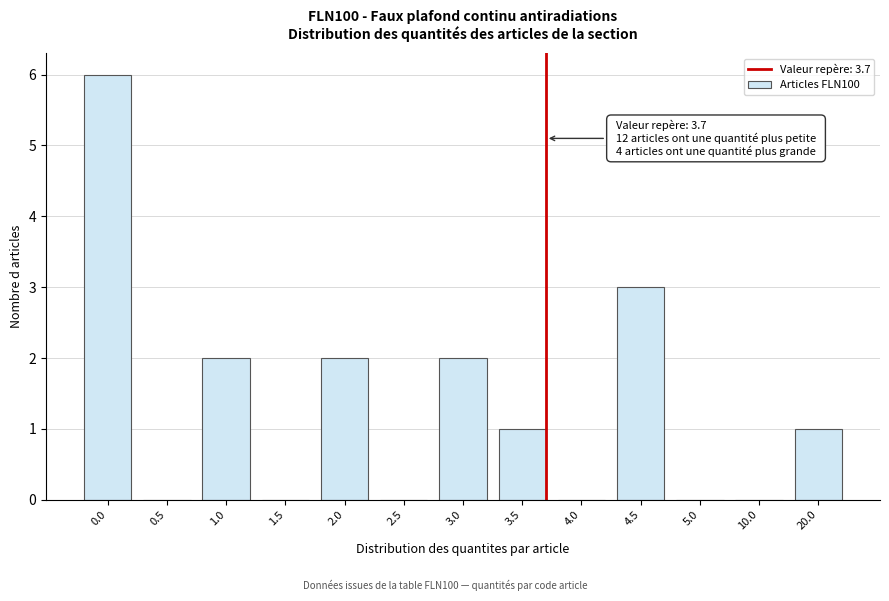

Reading right to left, list all the values displayed in this chart.

20.0=1	10.0=0	5.0=0	4.5=3	4.0=0	3.5=1	3.0=2	2.5=0	2.0=2	1.5=0	1.0=2	0.5=0	0.0=6